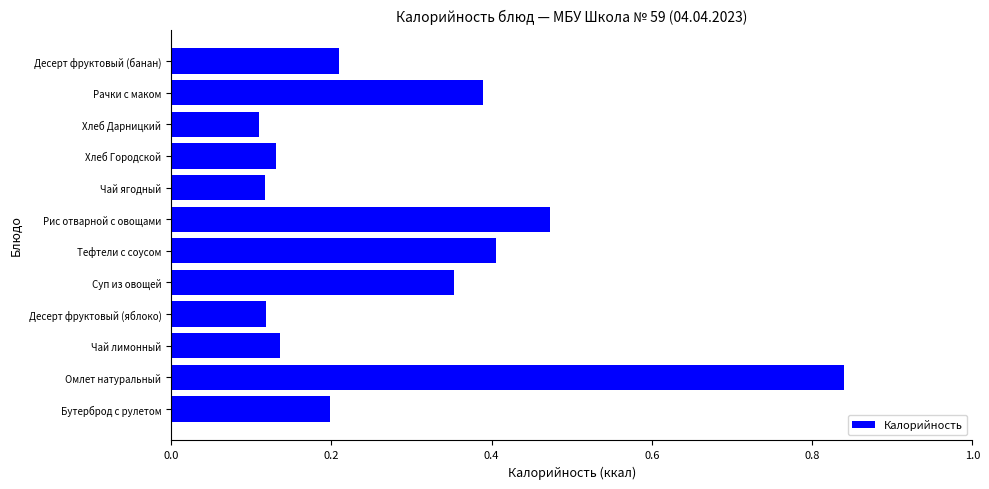

Does the chart contain any negative values?

No